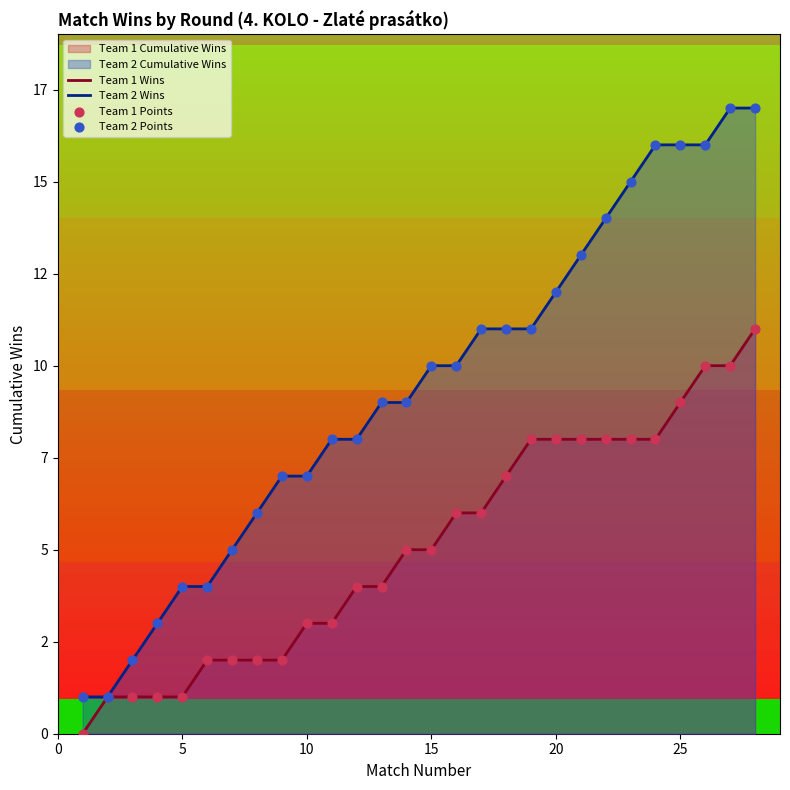

Does the chart have visible grid lines?

No